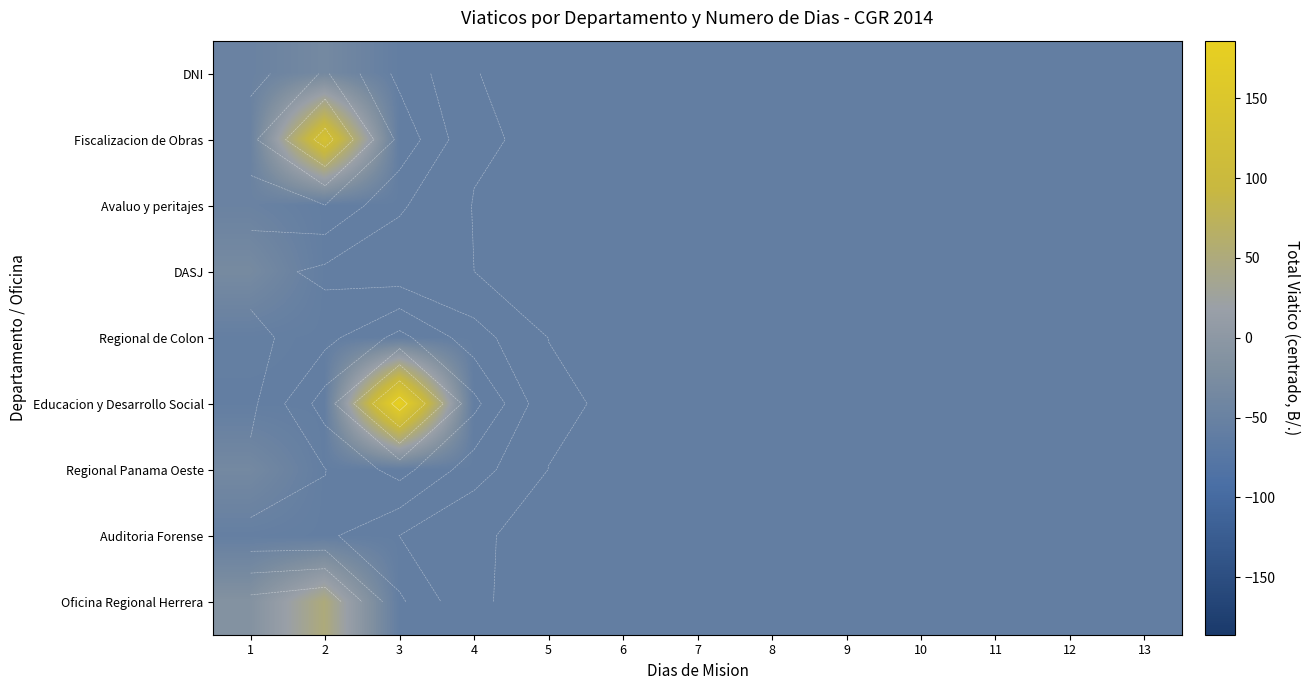

What is the minimum value for Auditoria Forense?

-57.3